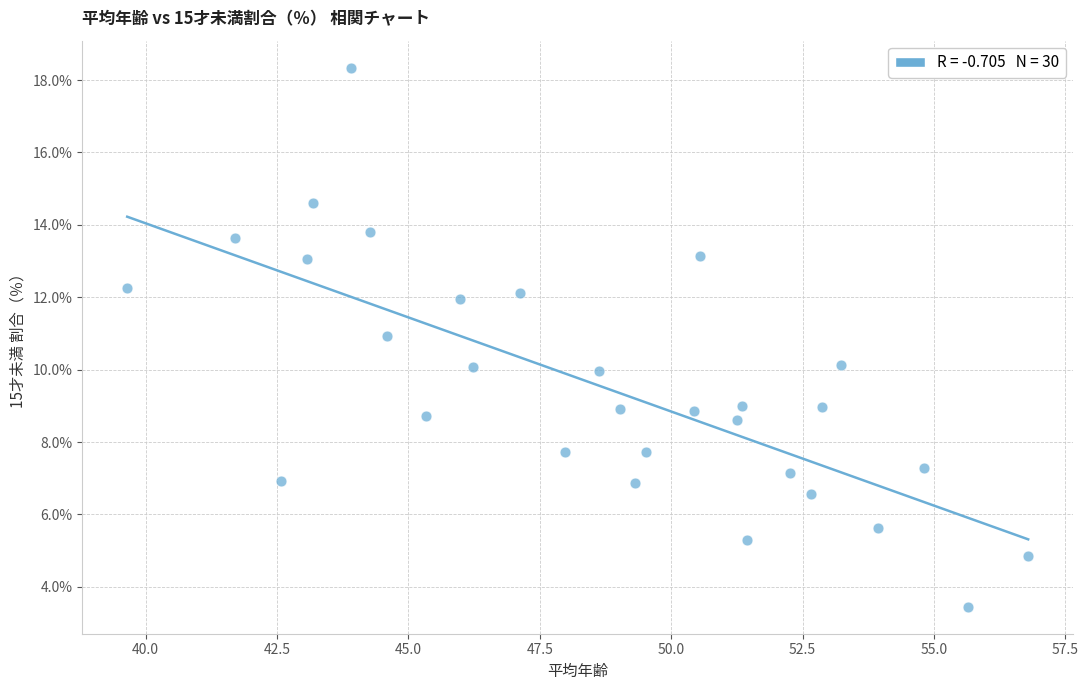

What is the range of Y values (max minus min)?

14.9